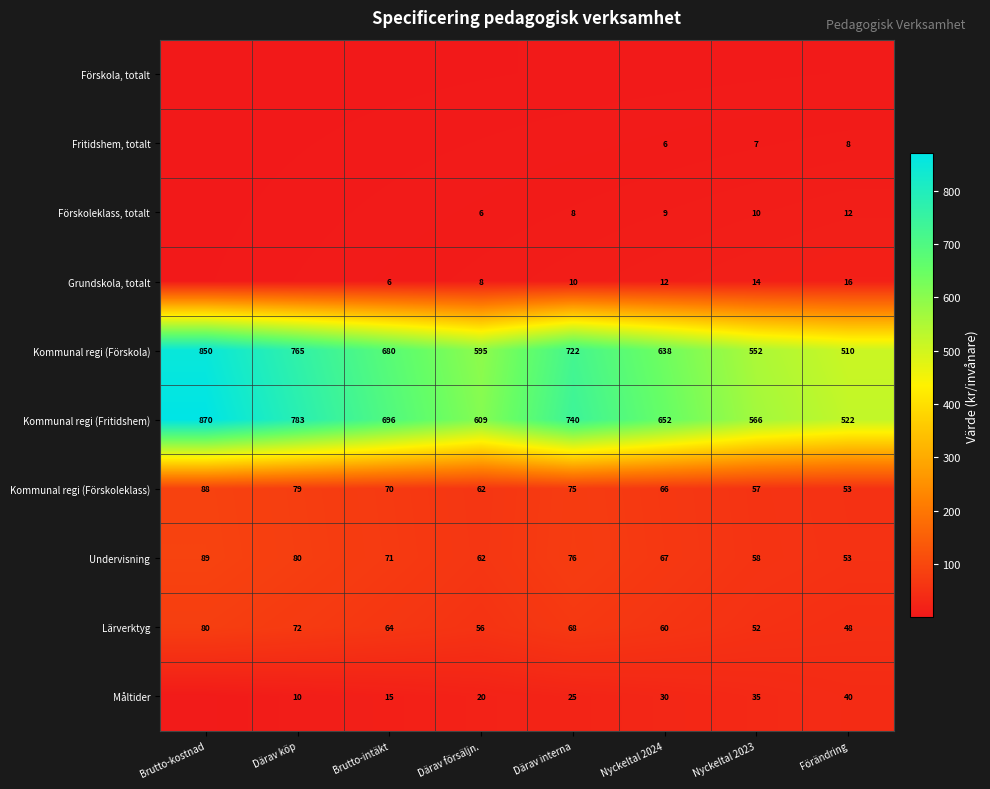

True or false: Lärverktyg has a value of 72.0 at Därav köp.

True